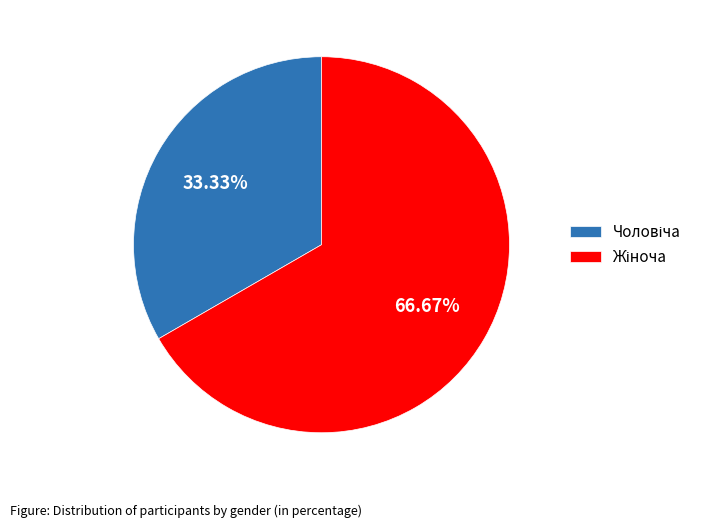

Is there any slice that represents more than half of the pie?

Yes